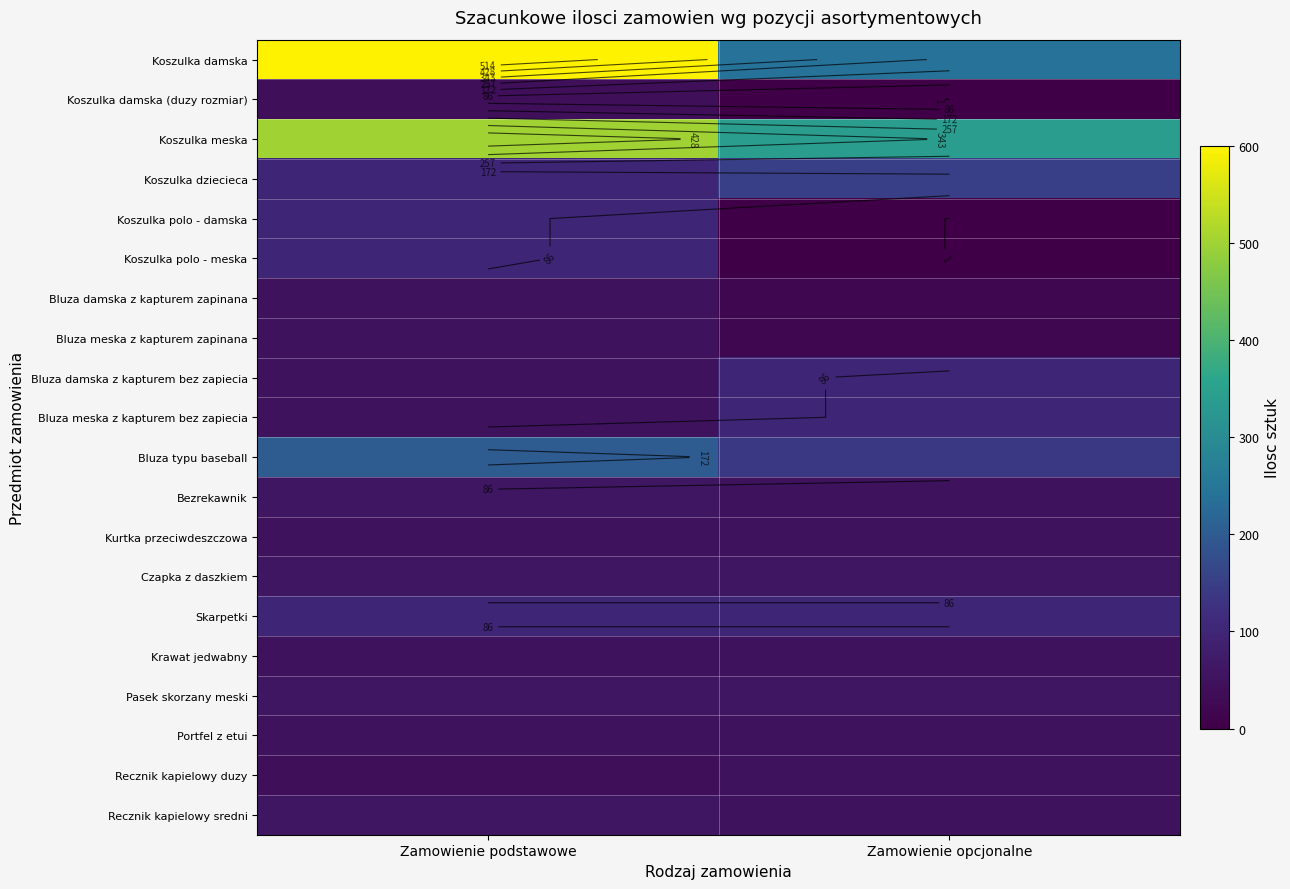

Which series has the largest range (max minus min)?

Koszulka damska